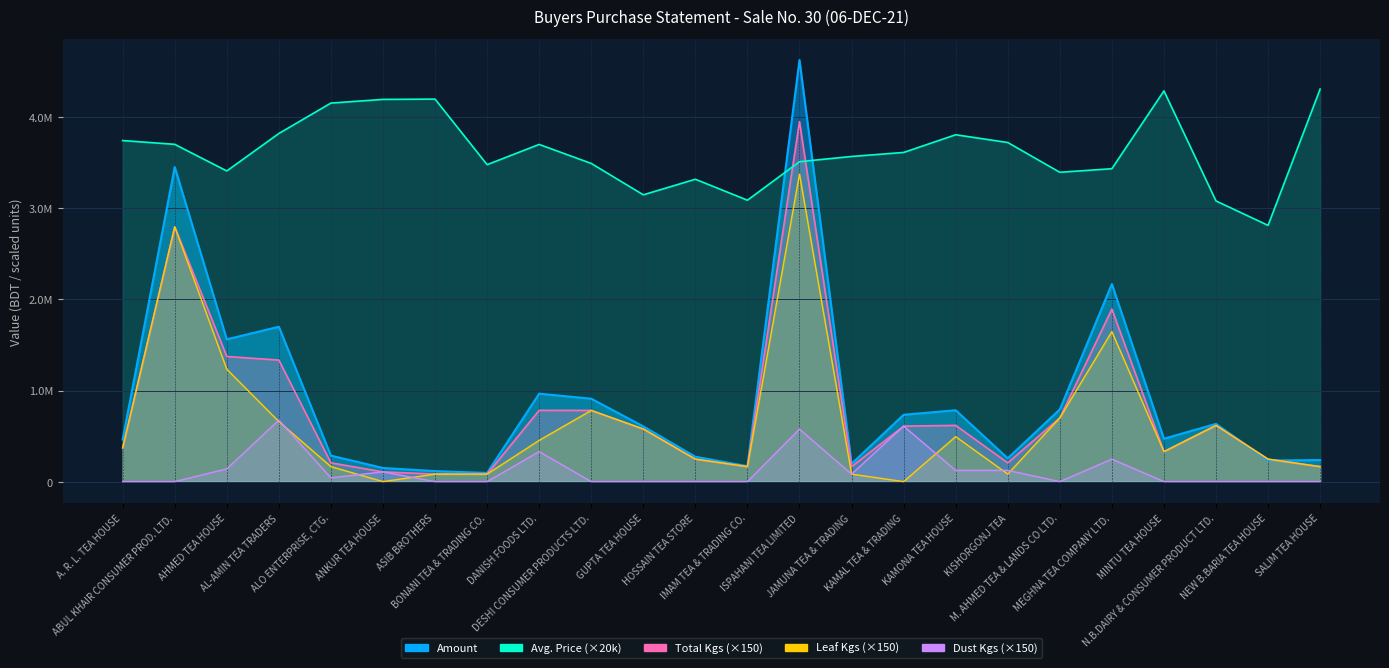

Which series has the largest total across all categories?

Avg. Price